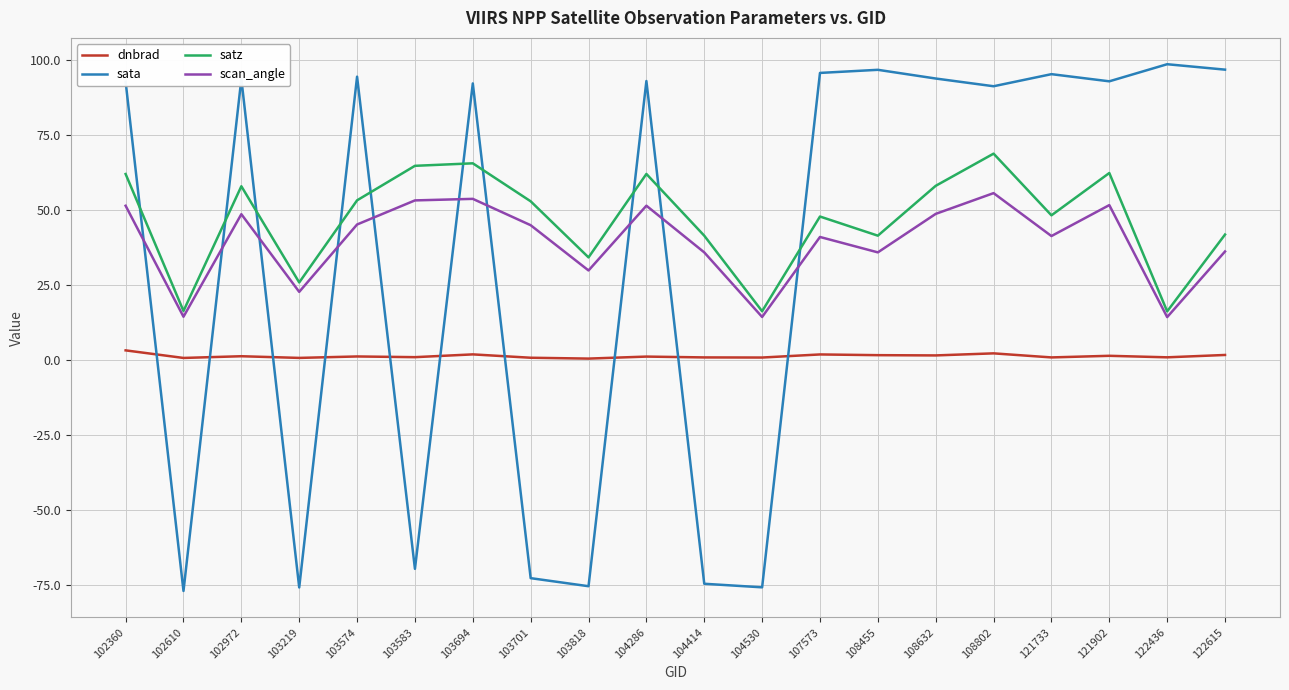

Which series has the widest spread of values?

sata